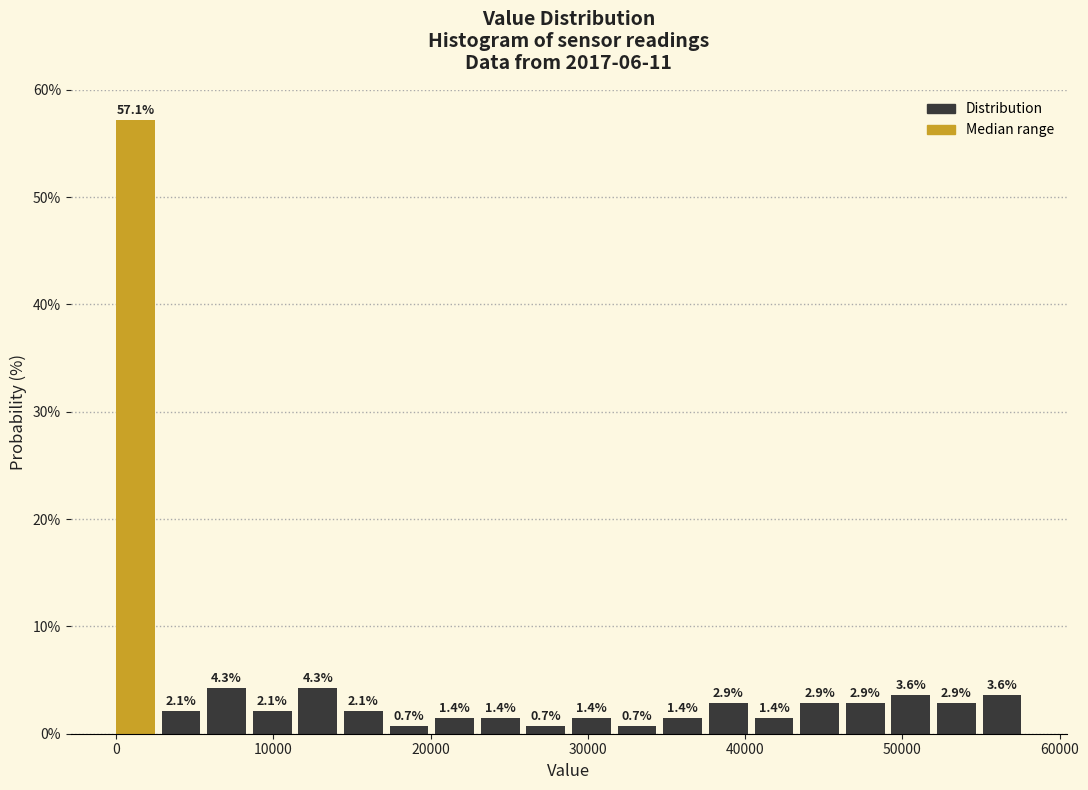

Around what value on the x-axis is the tallest bar? Give the approximate position of its centre, as read against the axis.

1000